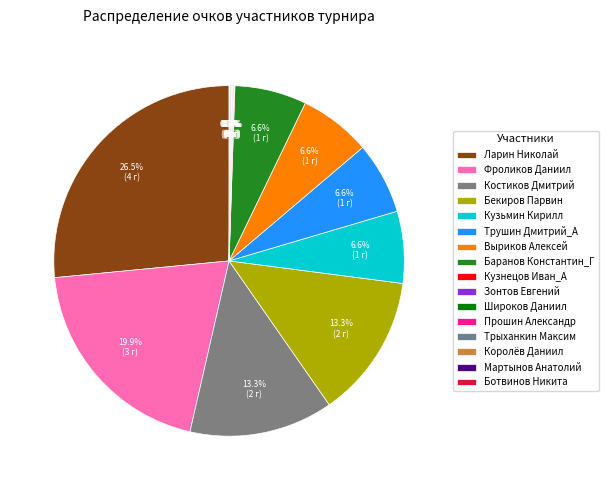

What percentage is NOT represented by Баранов Константин_Г?

93.3%